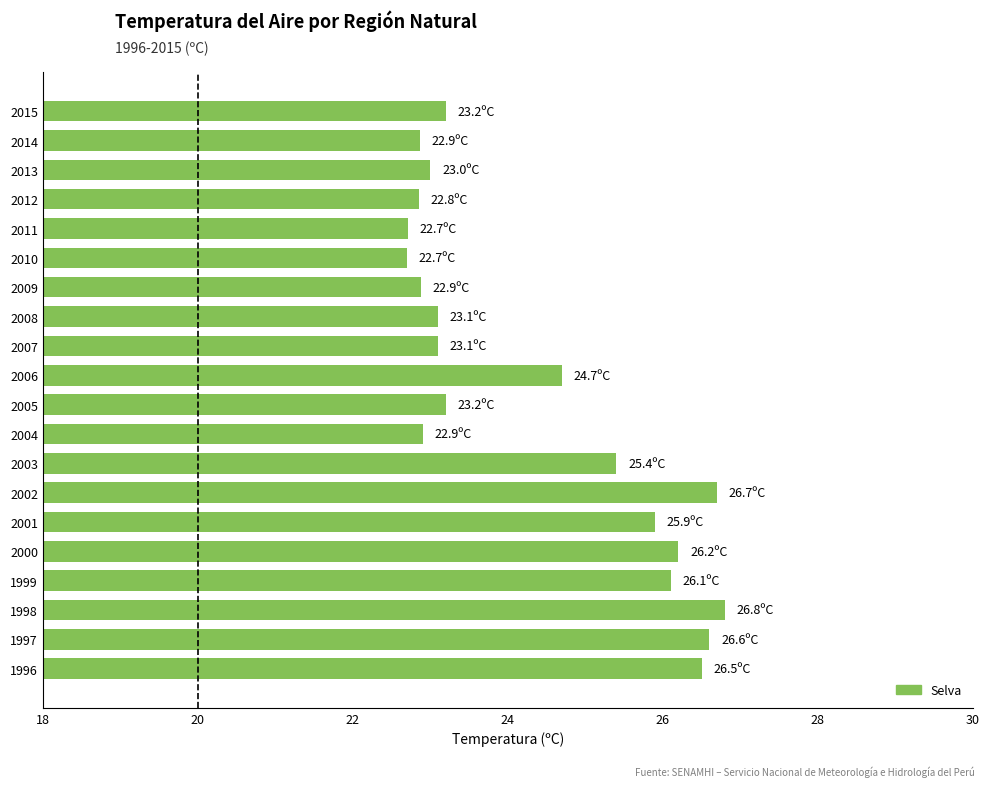

What is the greatest value displayed?

26.8